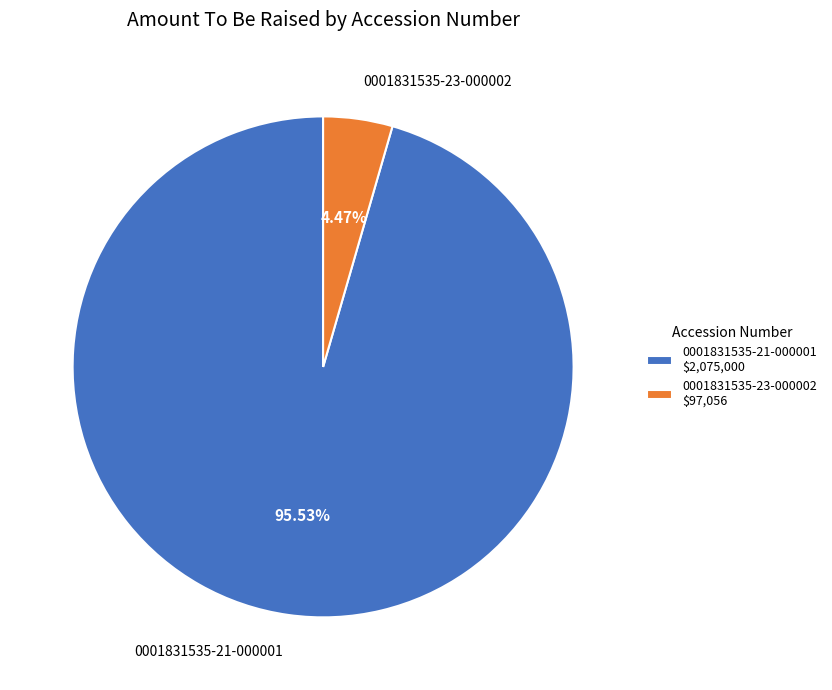

To the nearest percent, what portion does 0001831535-21-000001 represent?

96%